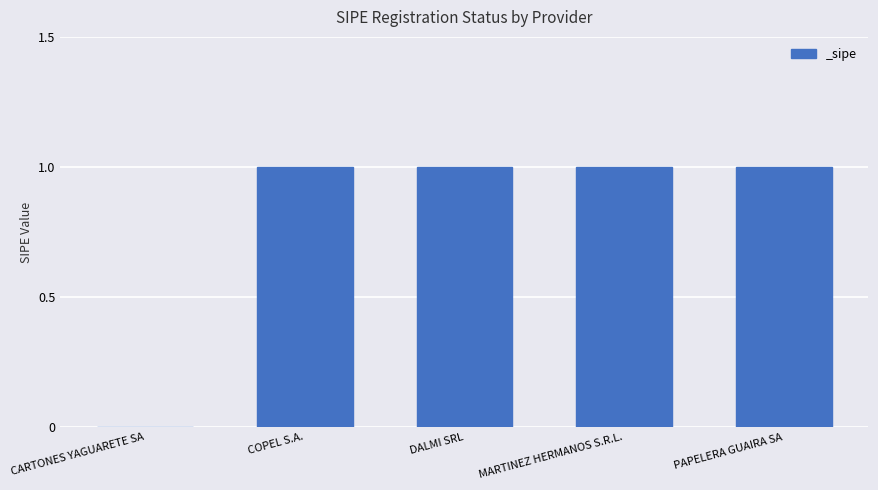

Reading right to left, transcribe all the data shown in this chart.

PAPELERA GUAIRA SA=1	MARTINEZ HERMANOS S.R.L.=1	DALMI SRL=1	COPEL S.A.=1	CARTONES YAGUARETE SA=0